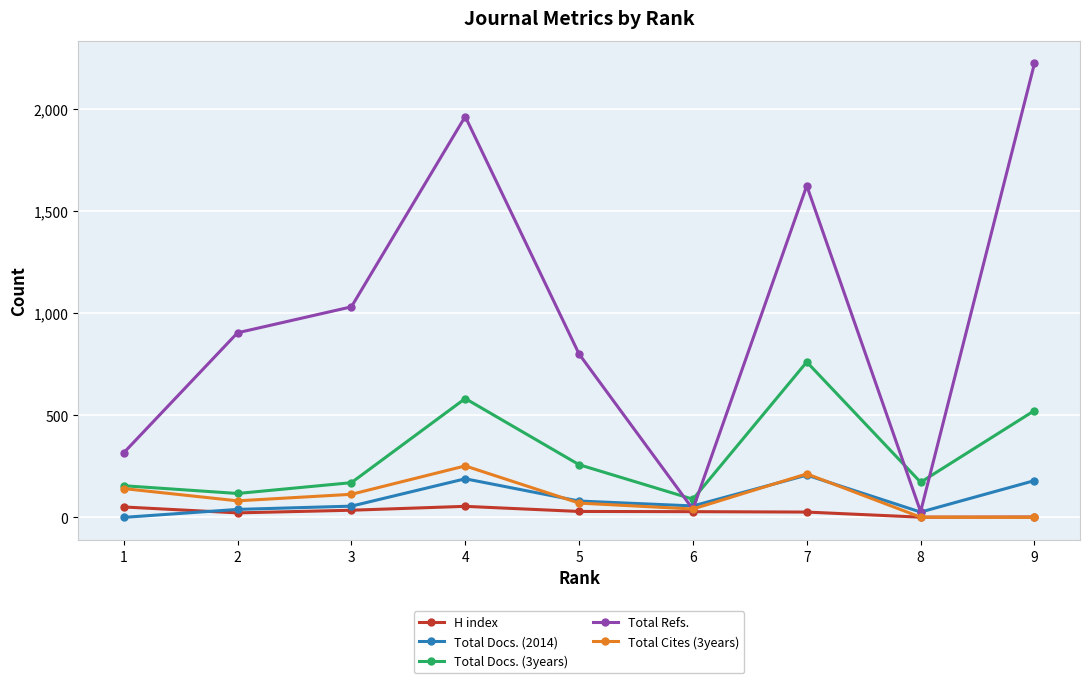

The value of Total Refs. at 3 is 497. True or false?

False